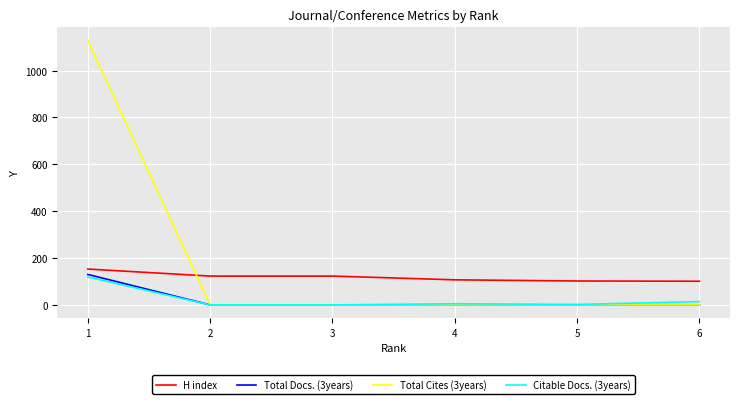

Which series has the widest spread of values?

Total Cites (3years)